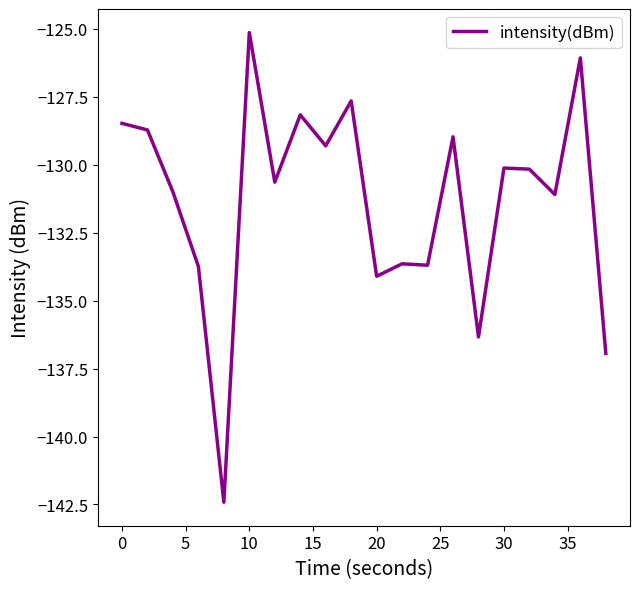

What is the difference between the maximum and minimum values?

17.3